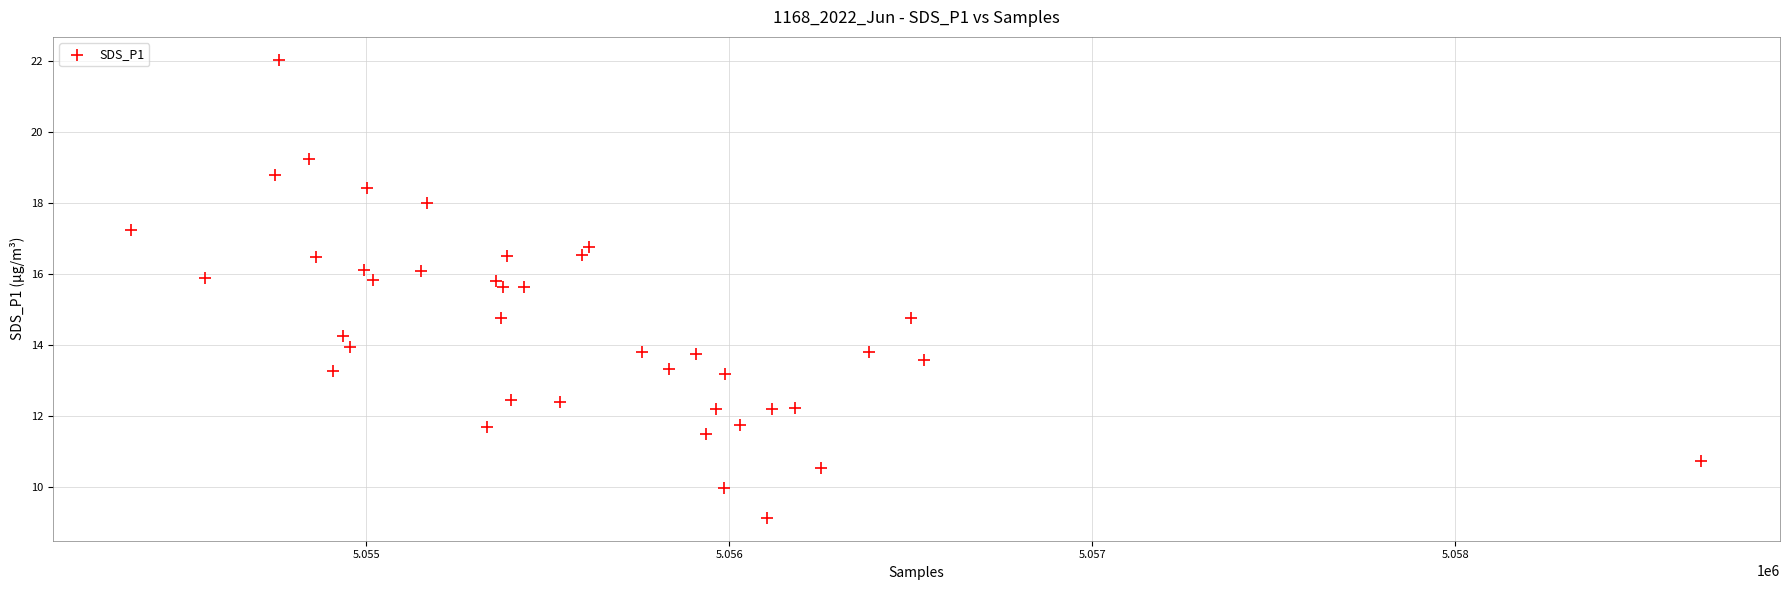

What is the range of X values (max minus min)?

4326.0